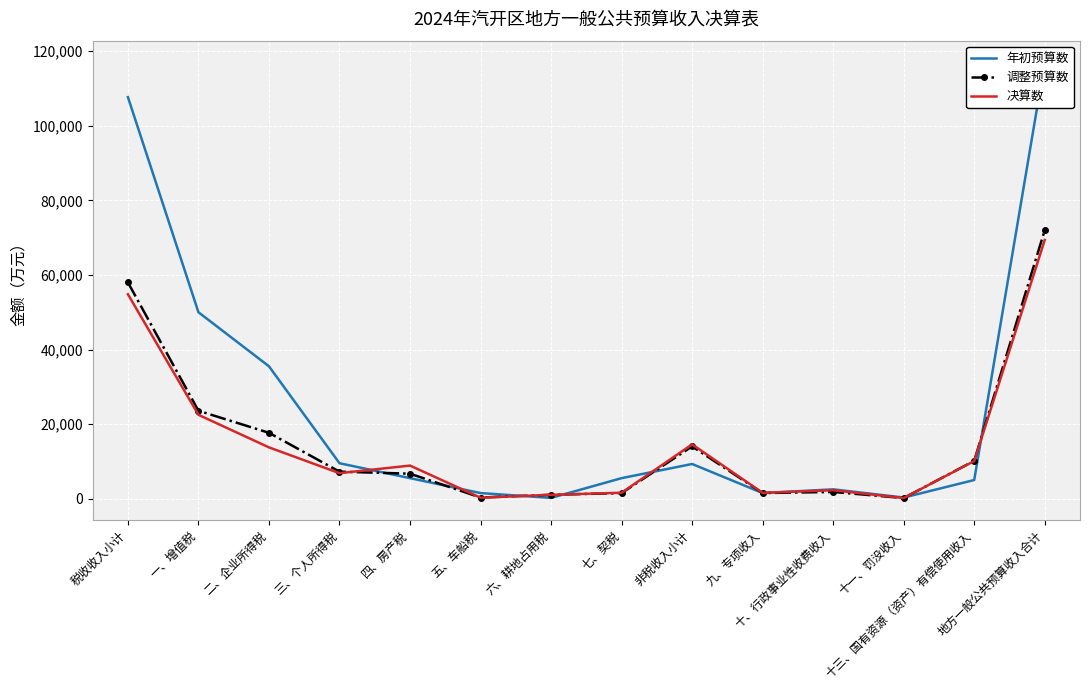

True or false: 年初预算数 and 调整预算数 intersect in this chart.

True